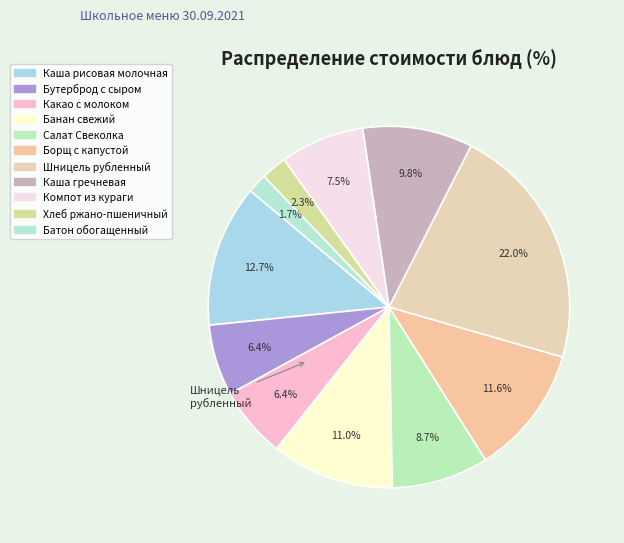

Count the number of slices in the pie.

11